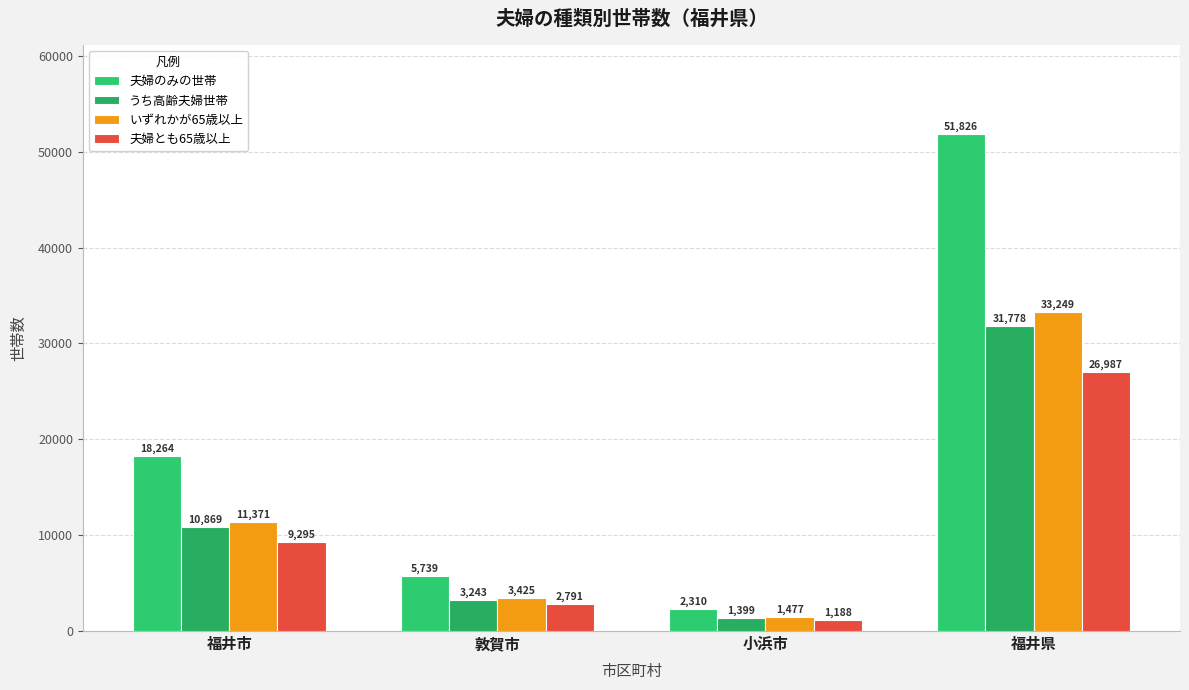

Reading left to right, extract all data points from this chart.

夫婦のみの世帯: 福井市=18264	敦賀市=5739	小浜市=2310	福井県=51826
うち高齢夫婦世帯: 福井市=10869	敦賀市=3243	小浜市=1399	福井県=31778
いずれかが65歳以上: 福井市=11371	敦賀市=3425	小浜市=1477	福井県=33249
夫婦とも65歳以上: 福井市=9295	敦賀市=2791	小浜市=1188	福井県=26987